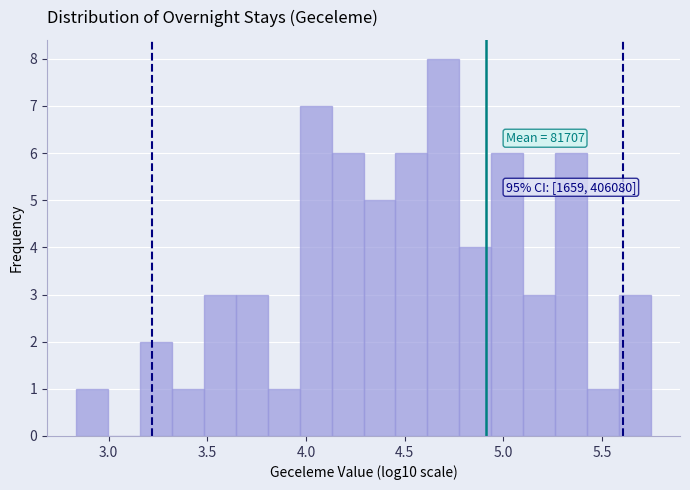

Read against the x-axis, roughly where is the centre of the tallest bar?

4.70